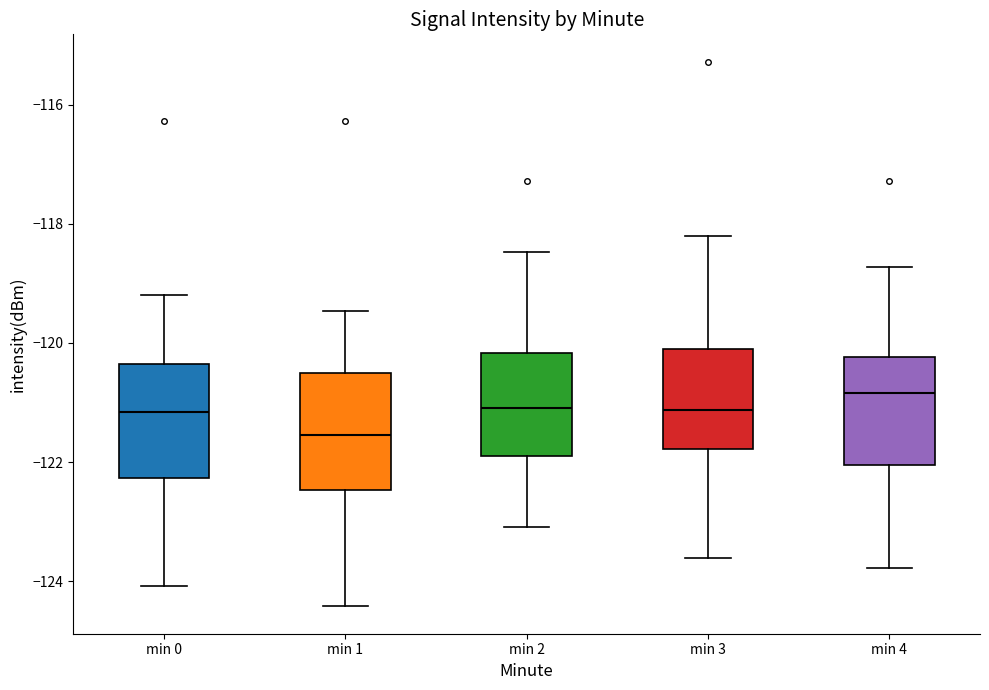

Reading left to right, transcribe this box plot: for each box, give where its median line is, the range the box spans, and where its two whiskers end, as read against the y-axis. The values are not printed on the chart, so give them approximately, as read against the axis.

min 0: median -121.2, box -122.2 to -120.4, whiskers -124.0 to -119.2
min 1: median -121.6, box -122.4 to -120.6, whiskers -124.4 to -119.4
min 2: median -121.0, box -122.0 to -120.2, whiskers -123.0 to -118.4
min 3: median -121.2, box -121.8 to -120.2, whiskers -123.6 to -118.2
min 4: median -120.8, box -122.0 to -120.2, whiskers -123.8 to -118.8